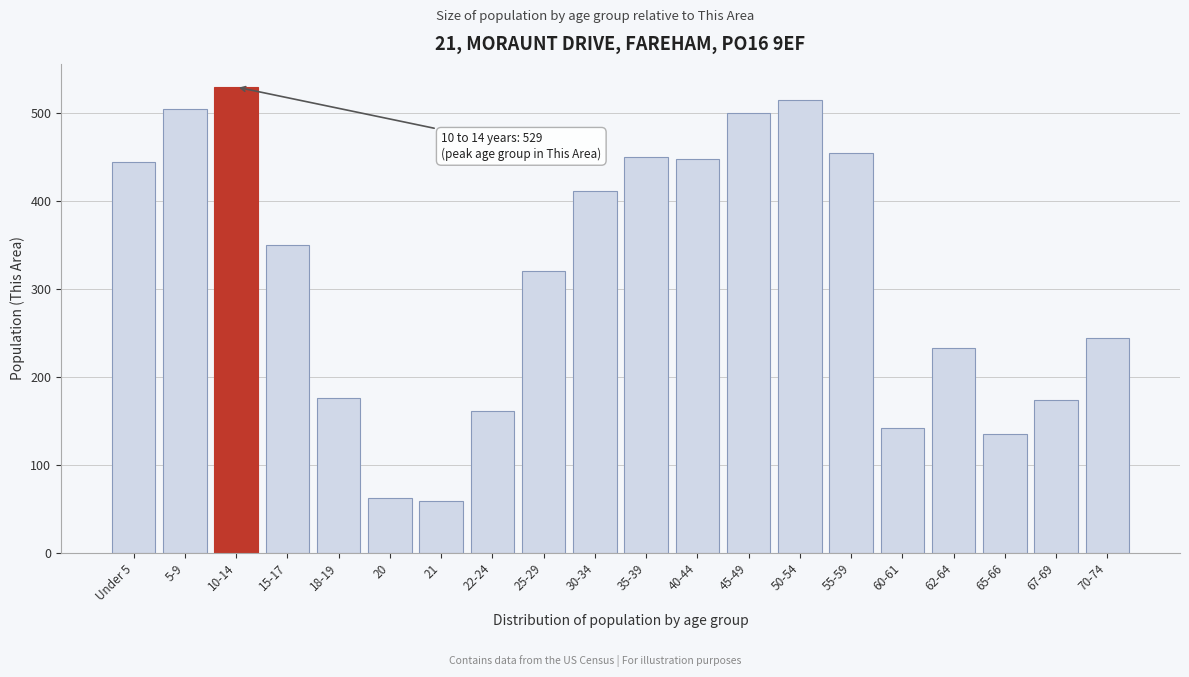

What is the difference between the maximum and minimum values?

470